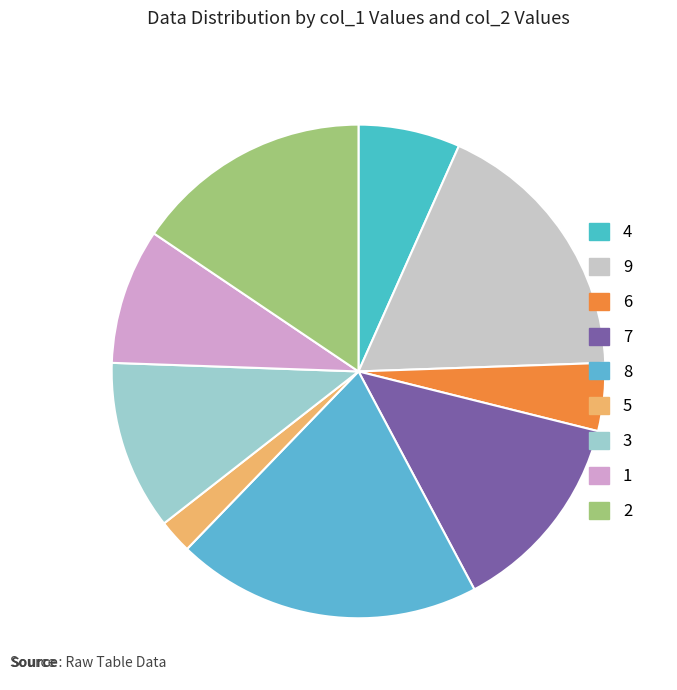

Rank the categories by value from highest to lowest.

8, 9, 2, 7, 3, 1, 4, 6, 5